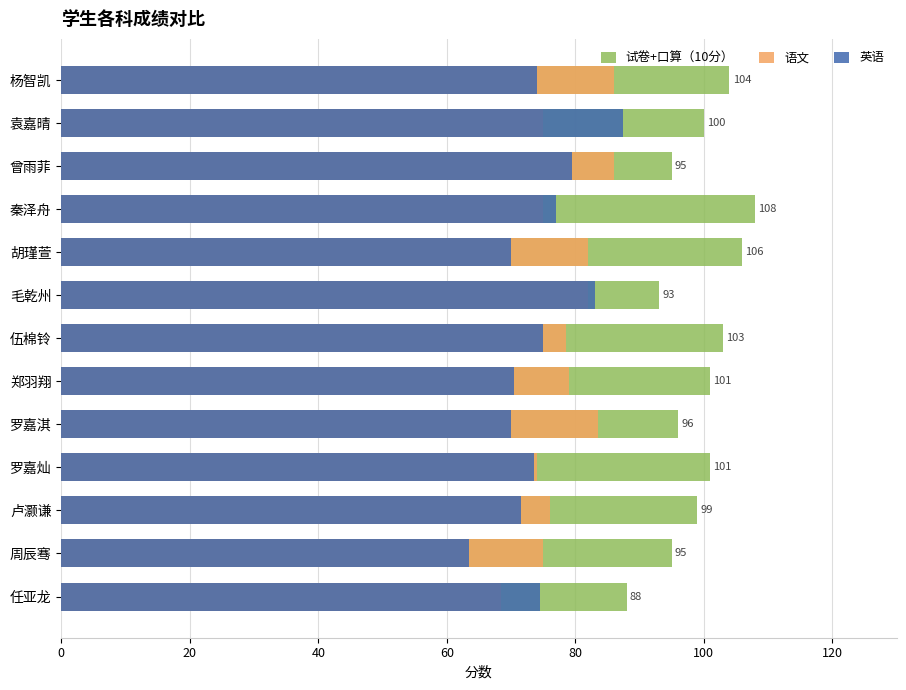

What is the spread (max minus min) of values at 胡瑾萱?

36.0